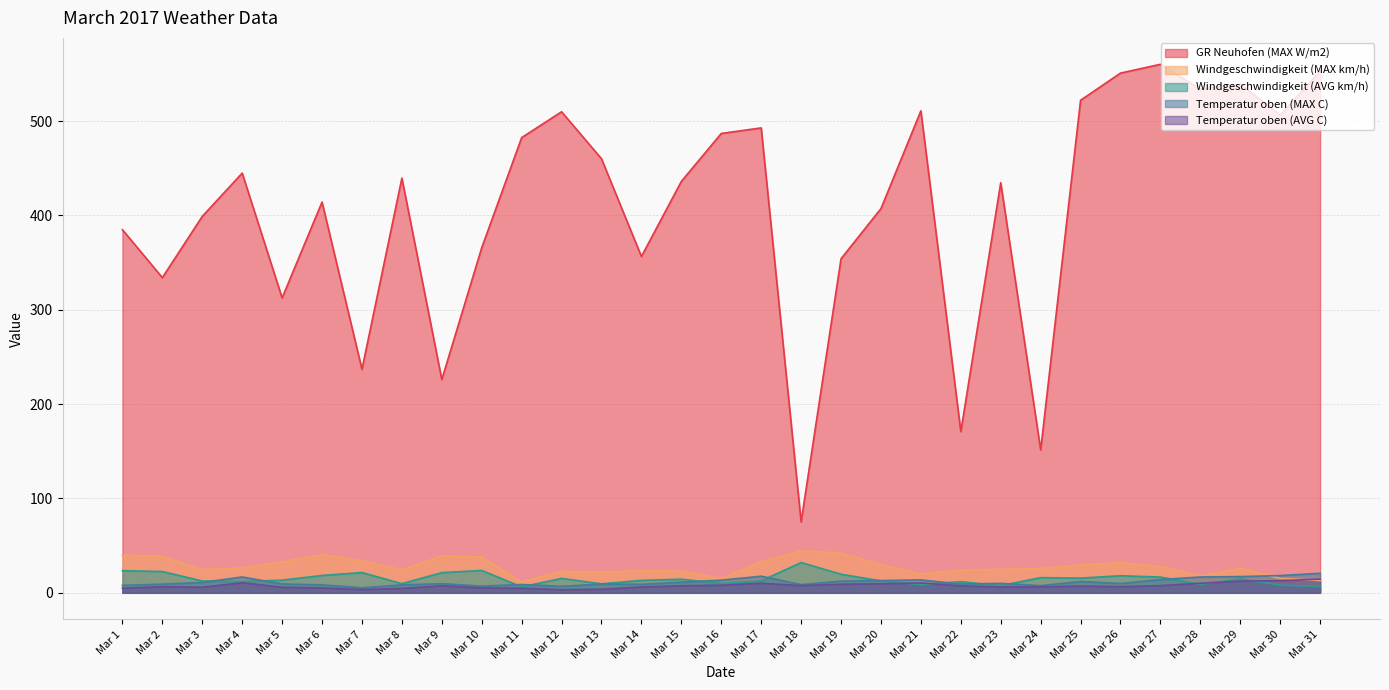

The Temperatur oben (MAX C) series shows 7.6 at Mar 24. True or false?

True